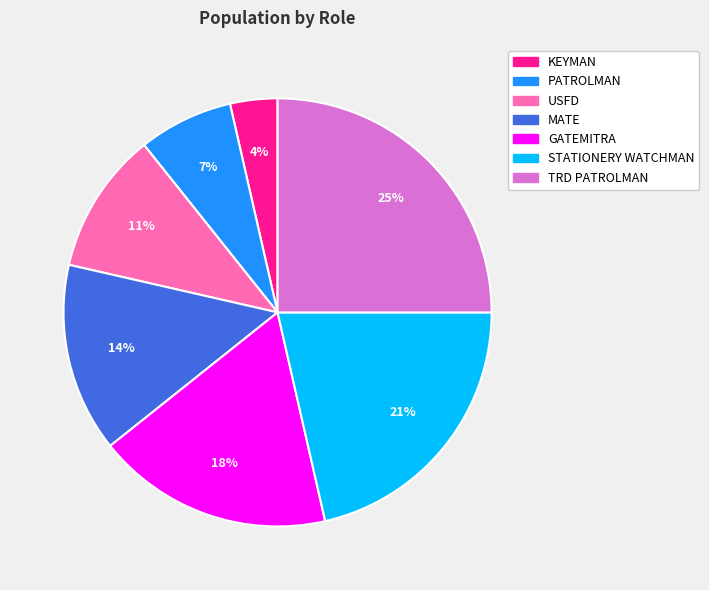

Is MATE the majority of the pie?

No